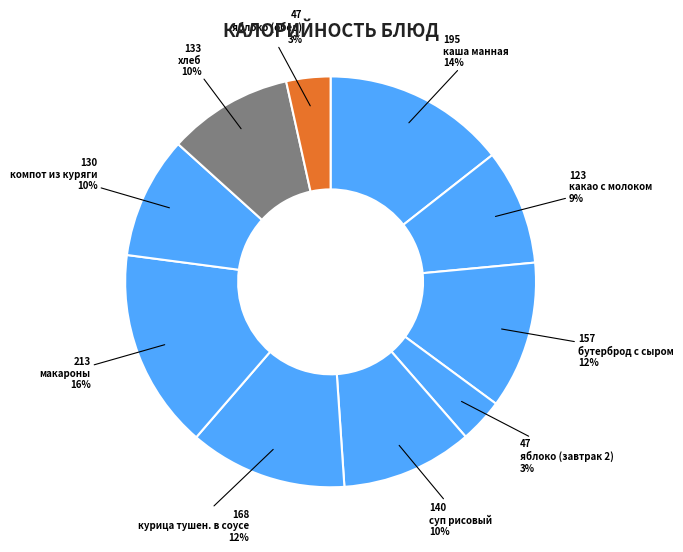

What percentage do какао с молоком and макароны together represent?

24.8%